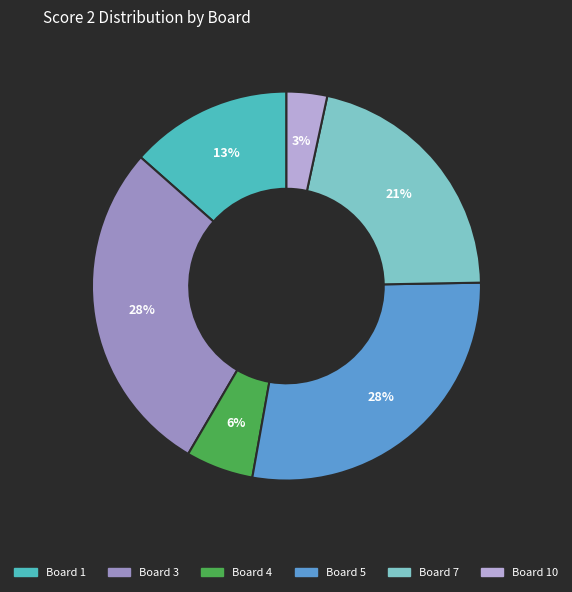

To the nearest percent, what is the average slice percentage?

17%